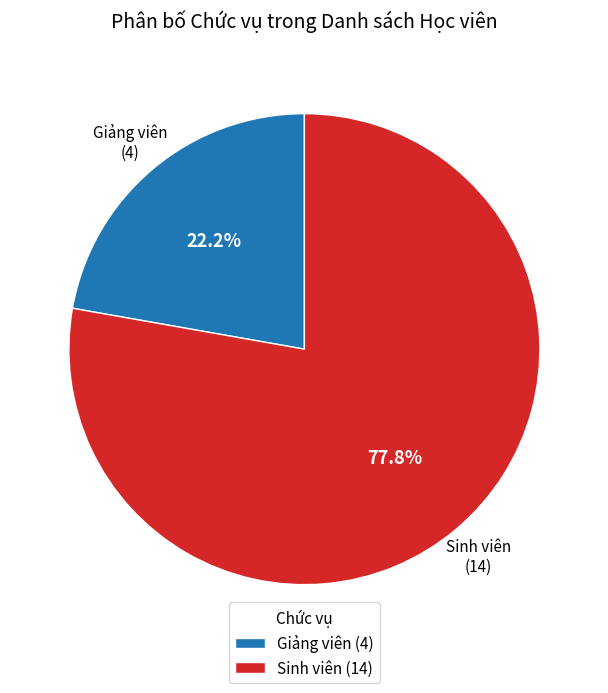

Does Giảng viên represent more than half of the total?

No